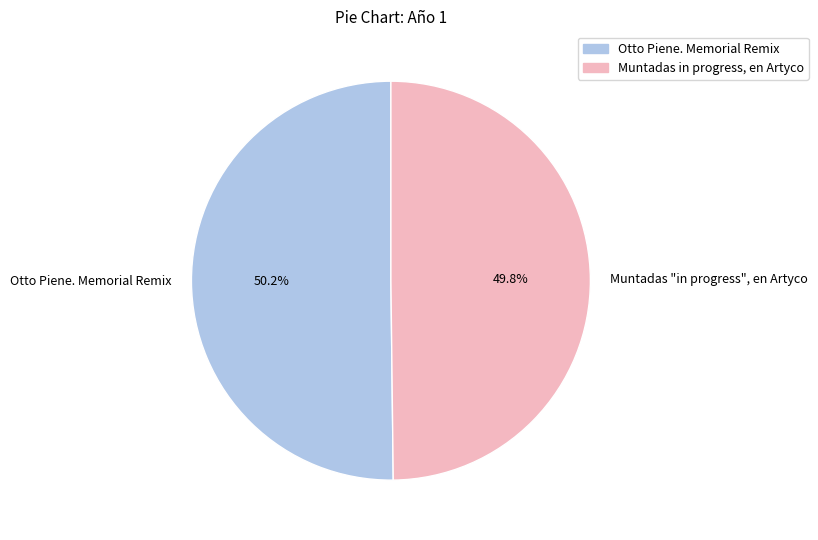

To the nearest percent, what is the combined percentage of Otto Piene. Memorial Remix and Muntadas "in progress", en Artyco?

100%